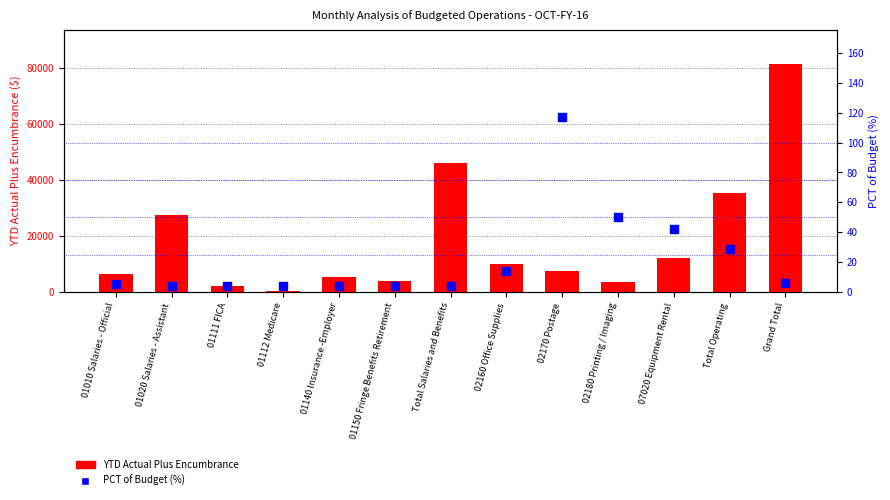

What are all the series names shown in the legend?

YTD Actual Plus Encumbrance, PCT of Budget (%)